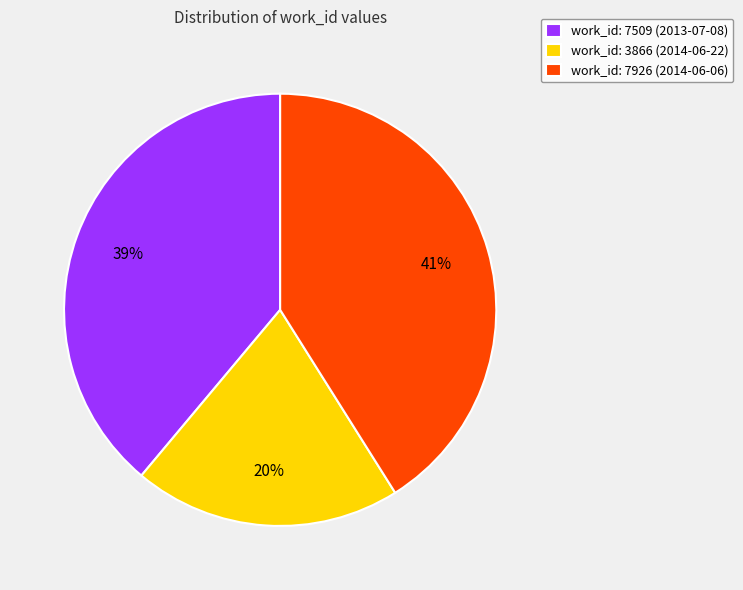

To the nearest percent, what is the difference between the largest and smallest slice percentages?

21%